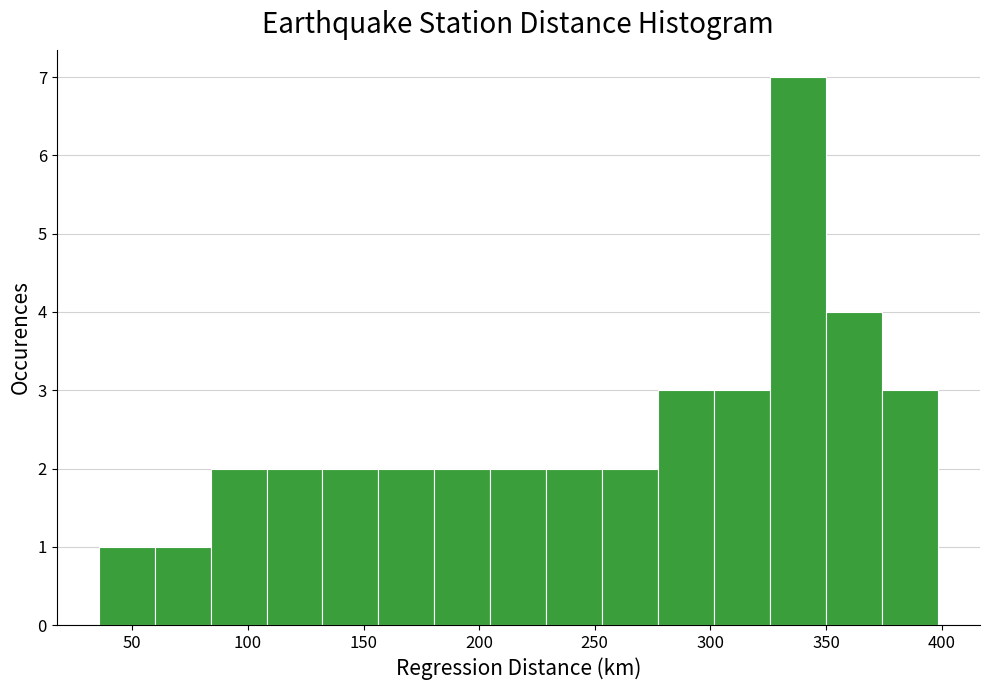

Over which range of the x-axis is the bar tallest?

325 to 350